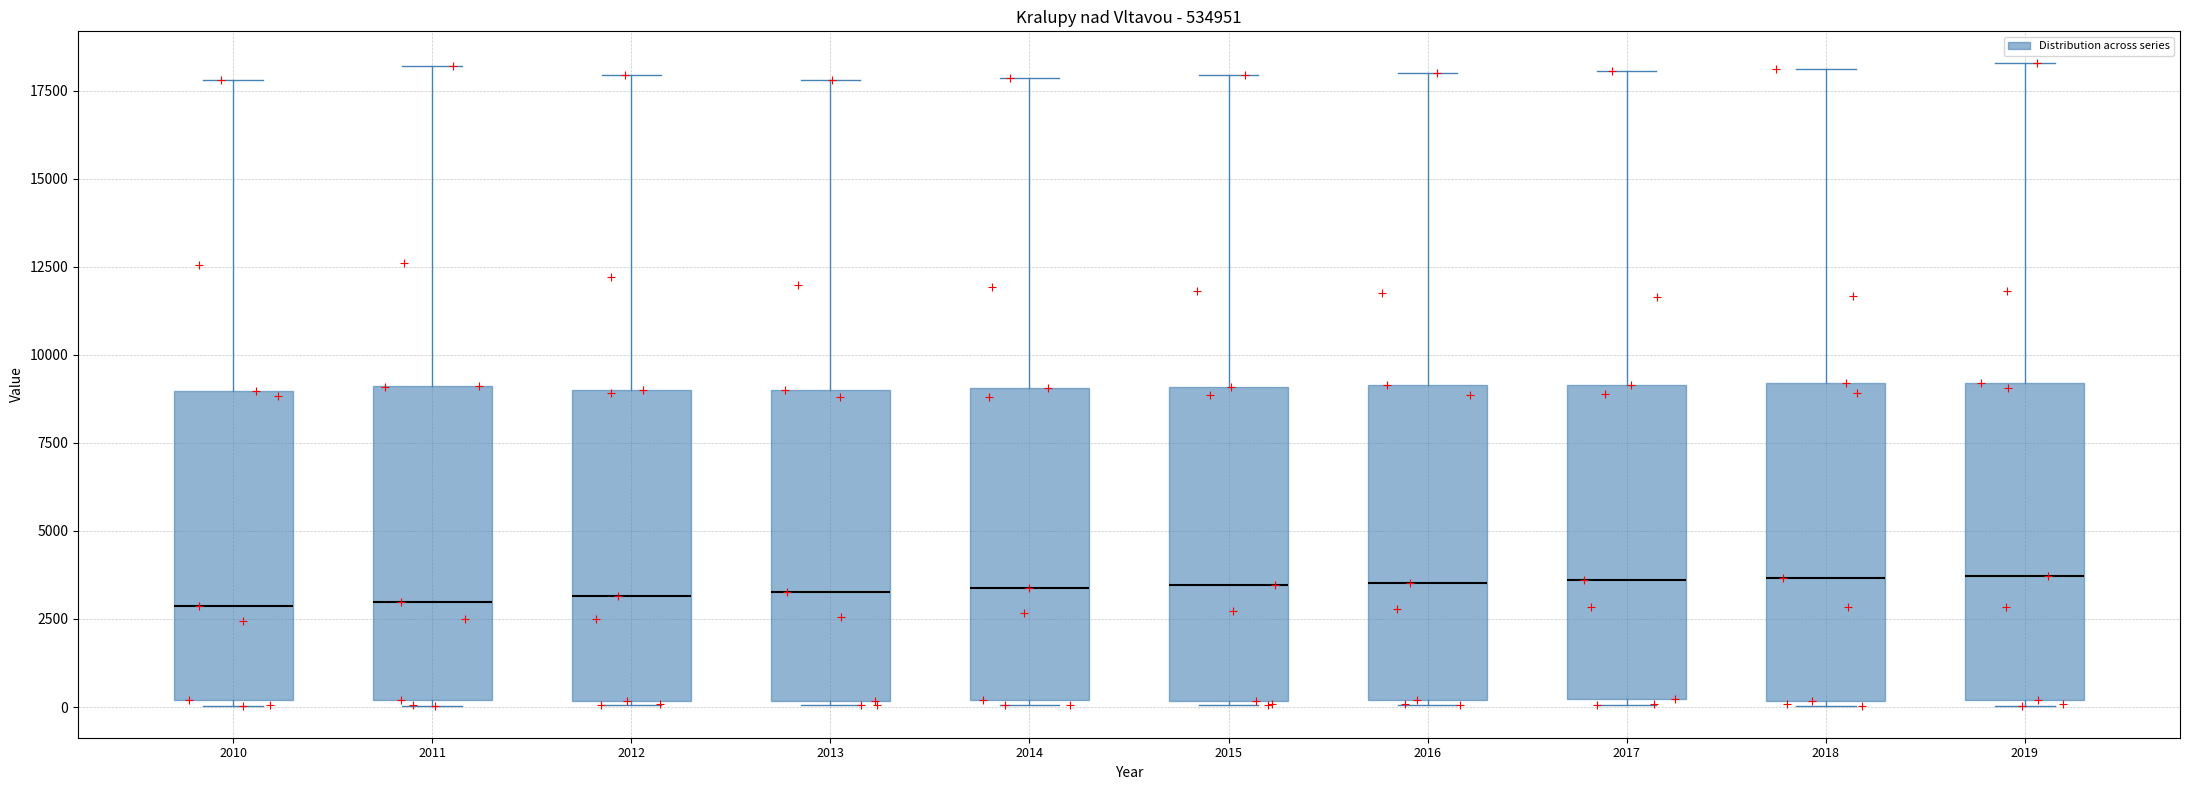

Reading left to right, read every box against the y-axis: the position of its median line, the range the box covers, and the ends of its whiskers. The values are not printed on the chart, so give them approximately, as read against the axis.

2010: median 3000, box 0 to 9000, whiskers 0 (just below the box's lower edge) to 18000
2011: median 3000, box 0 to 9000, whiskers 0 (just below the box's lower edge) to 18000
2012: median 3000, box 0 to 9000, whiskers 0 to 18000
2013: median 3500, box 0 to 9000, whiskers 0 to 18000
2014: median 3500, box 0 to 9000, whiskers 0 (just below the box's lower edge) to 18000
2015: median 3500, box 0 to 9000, whiskers 0 to 18000
2016: median 3500, box 0 to 9000, whiskers 0 to 18000
2017: median 3500, box 0 to 9000, whiskers 0 (just below the box's lower edge) to 18000
2018: median 3500, box 0 to 9000, whiskers 0 to 18000
2019: median 3500, box 0 to 9000, whiskers 0 to 18500